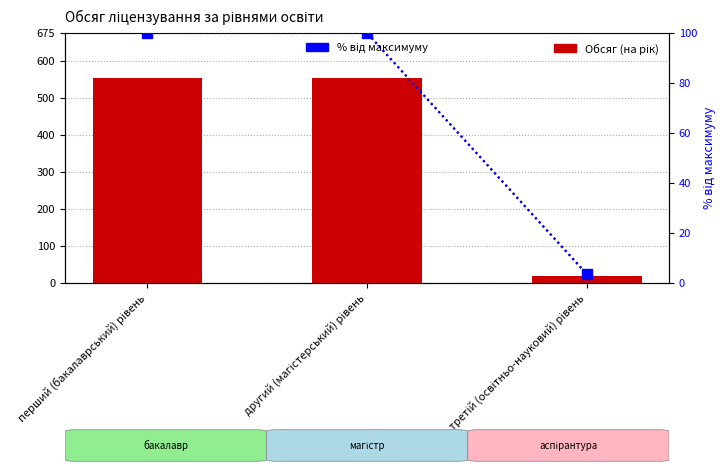

True or false: Обсяг (на рік) has a value of 7.4 at третій (освітньо-науковий) рівень.

False